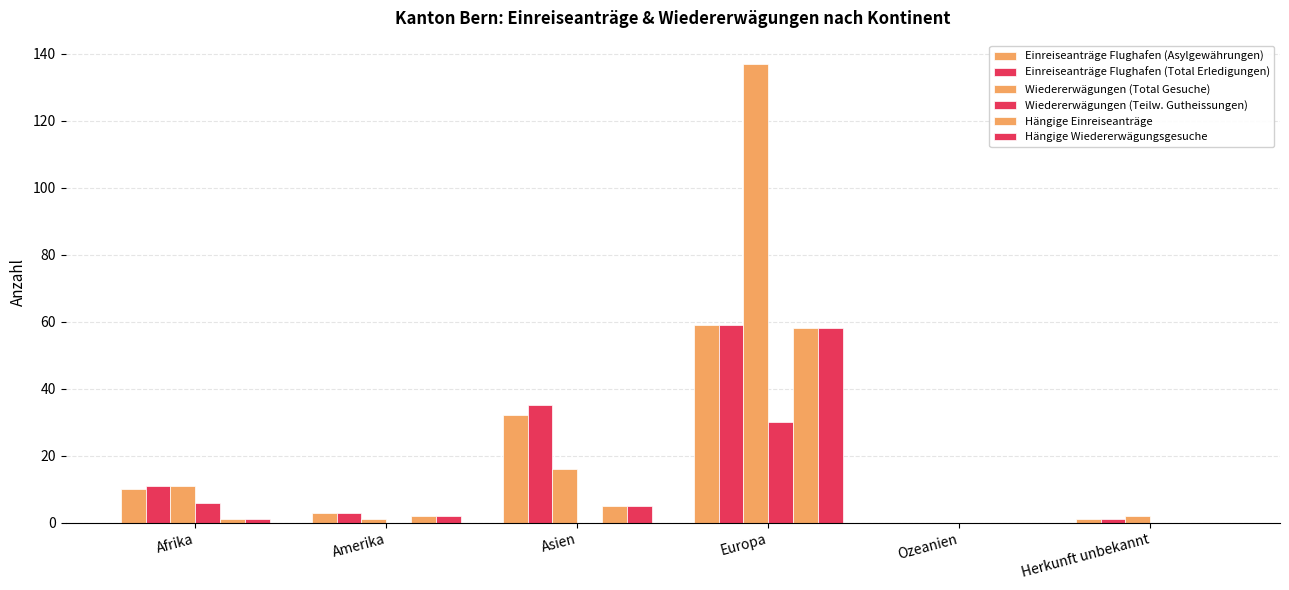

At which category is the sum across all series the highest?

Europa